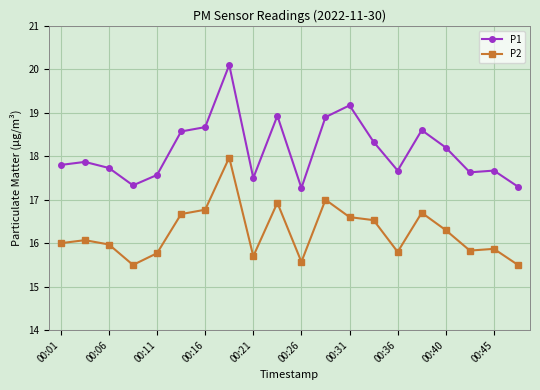

What is the sum of all P1 values?

362.8